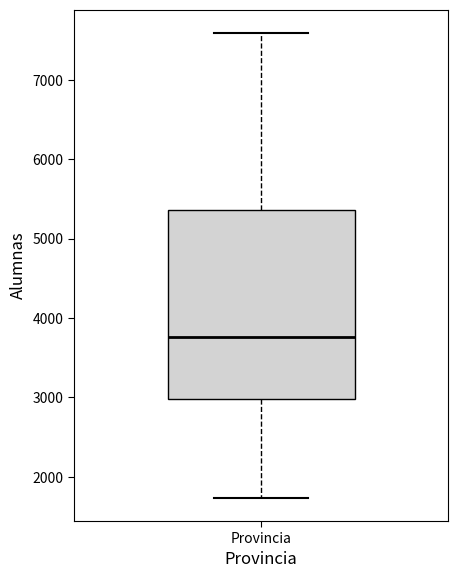

Read this box plot against the y-axis: the position of the median line, the range covered by the box, and the ends of both whiskers. The values are not printed on the chart, so give them approximately, as read against the axis.

median 3800, box 3000 to 5400, whiskers 1700 to 7600